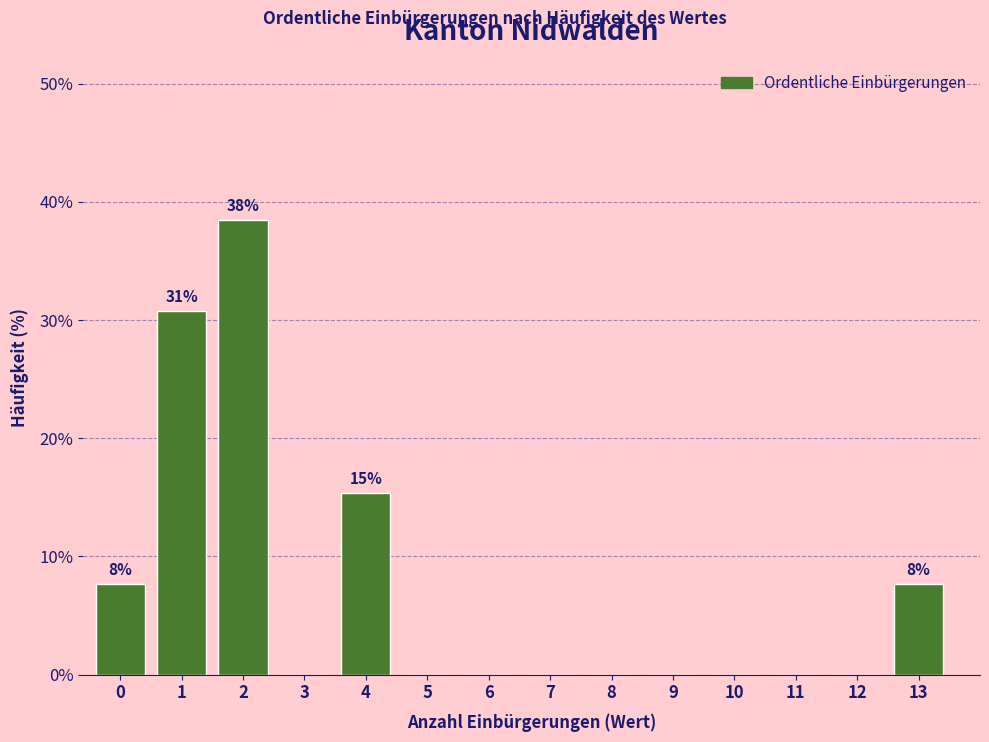

Reading left to right, extract all data points from this chart.

0=7.7	1=30.8	2=38.5	3=0.0	4=15.4	5=0.0	6=0.0	7=0.0	8=0.0	9=0.0	10=0.0	11=0.0	12=0.0	13=7.7